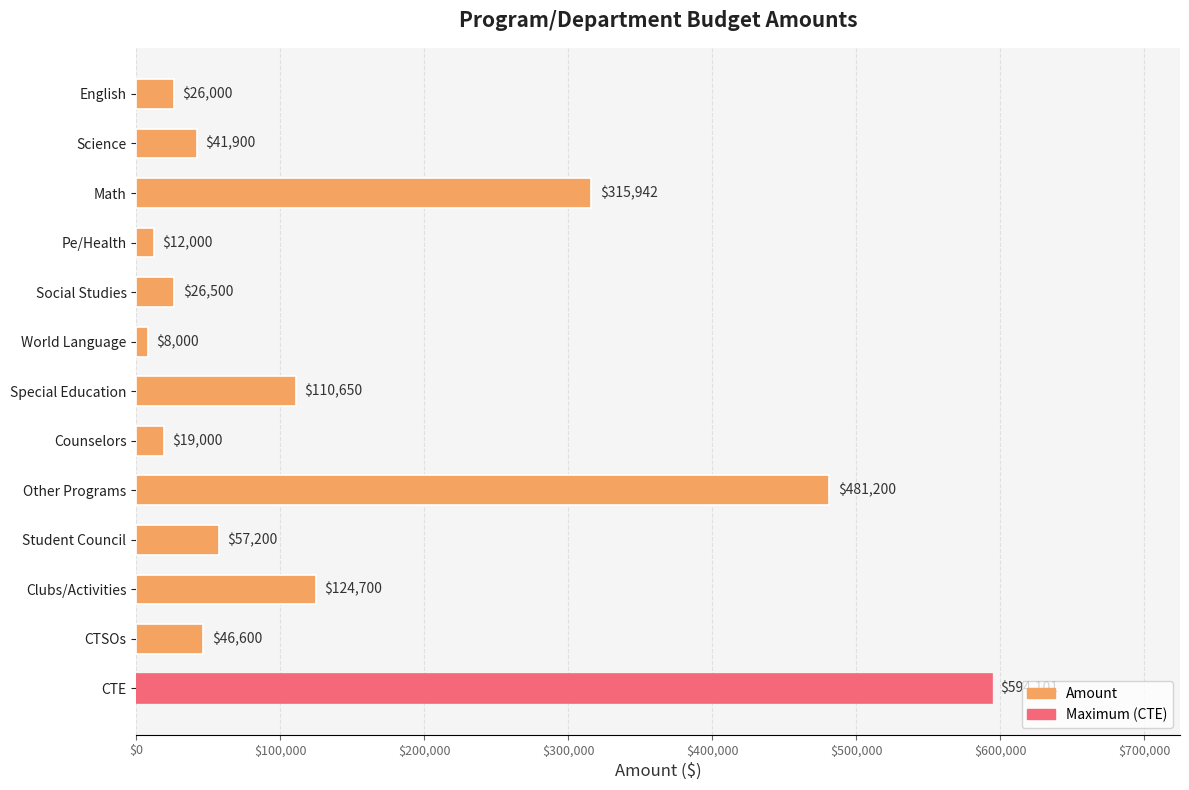

Is it true that the value at Math is 533337?

False